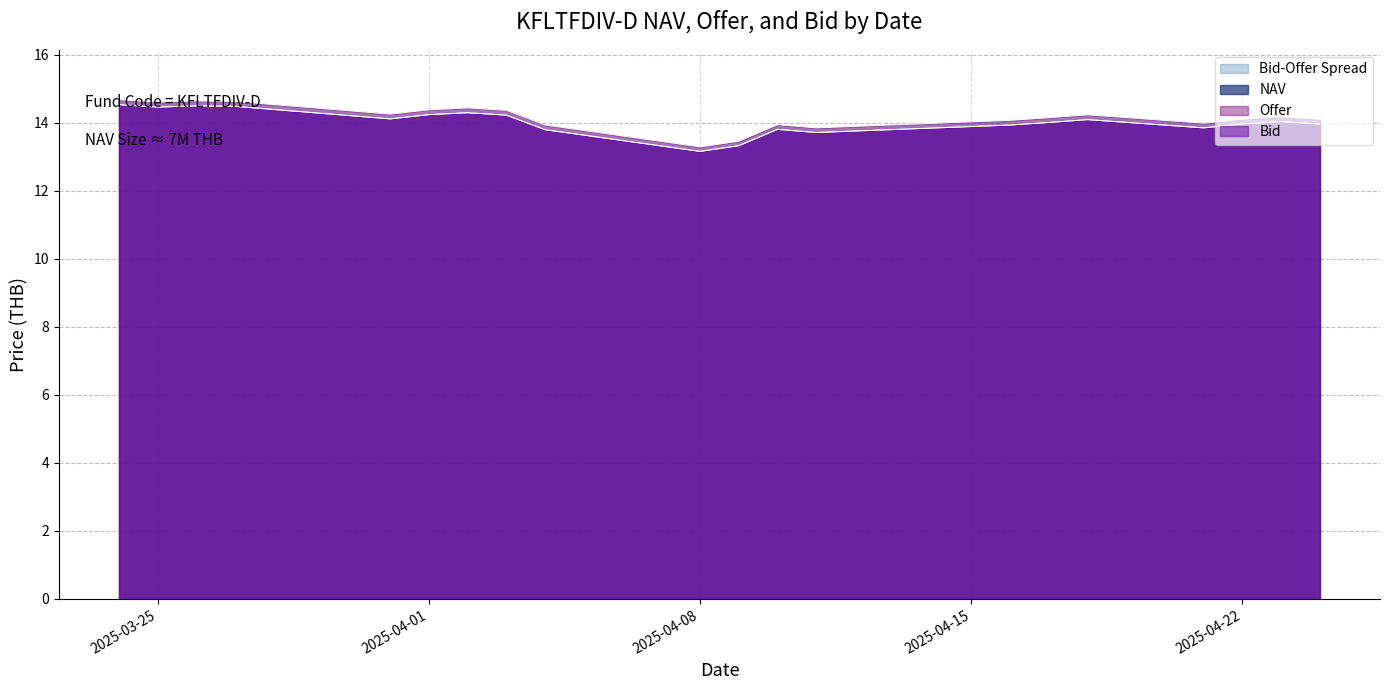

How many lines are shown in the chart?

3